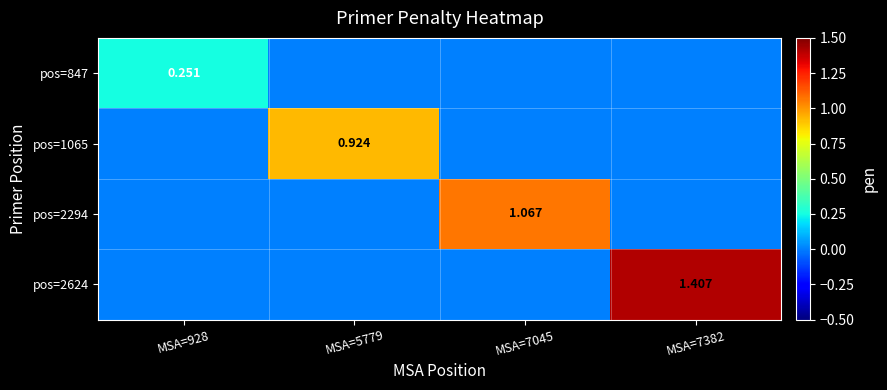

Is it true that pos=2624 equals 0.5 at MSA=5779?

False